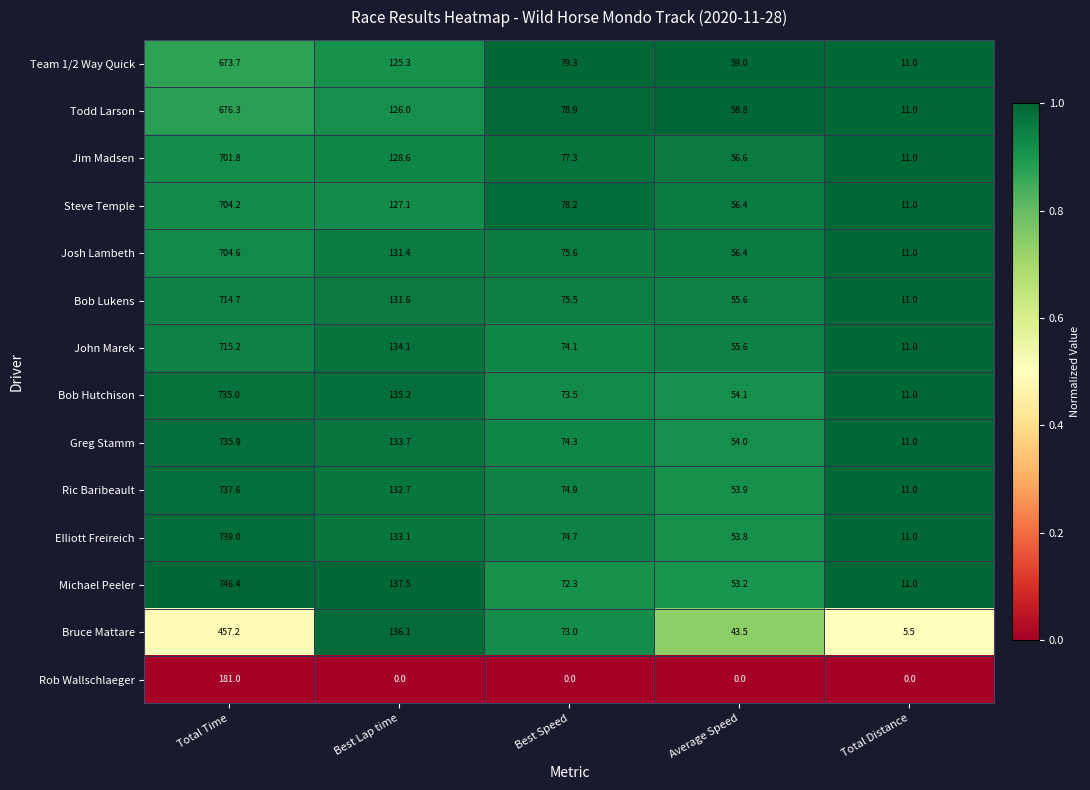

The Elliott Freireich series shows 739.0 at Total Time. True or false?

True